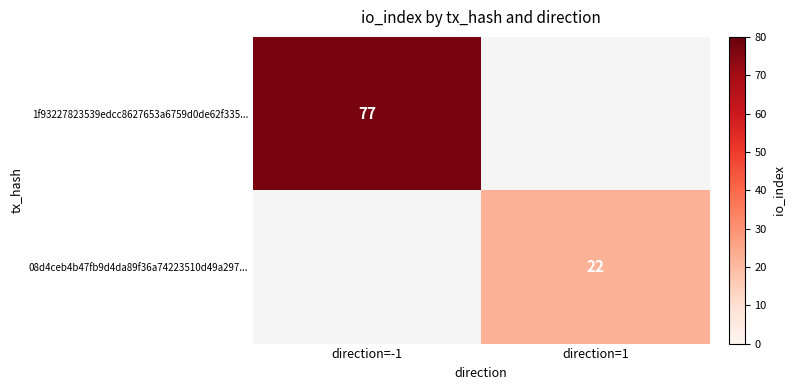

True or false: 1f93227823539edcc8627653a6759d0de62f335... has a value of 28 at direction=-1.

False